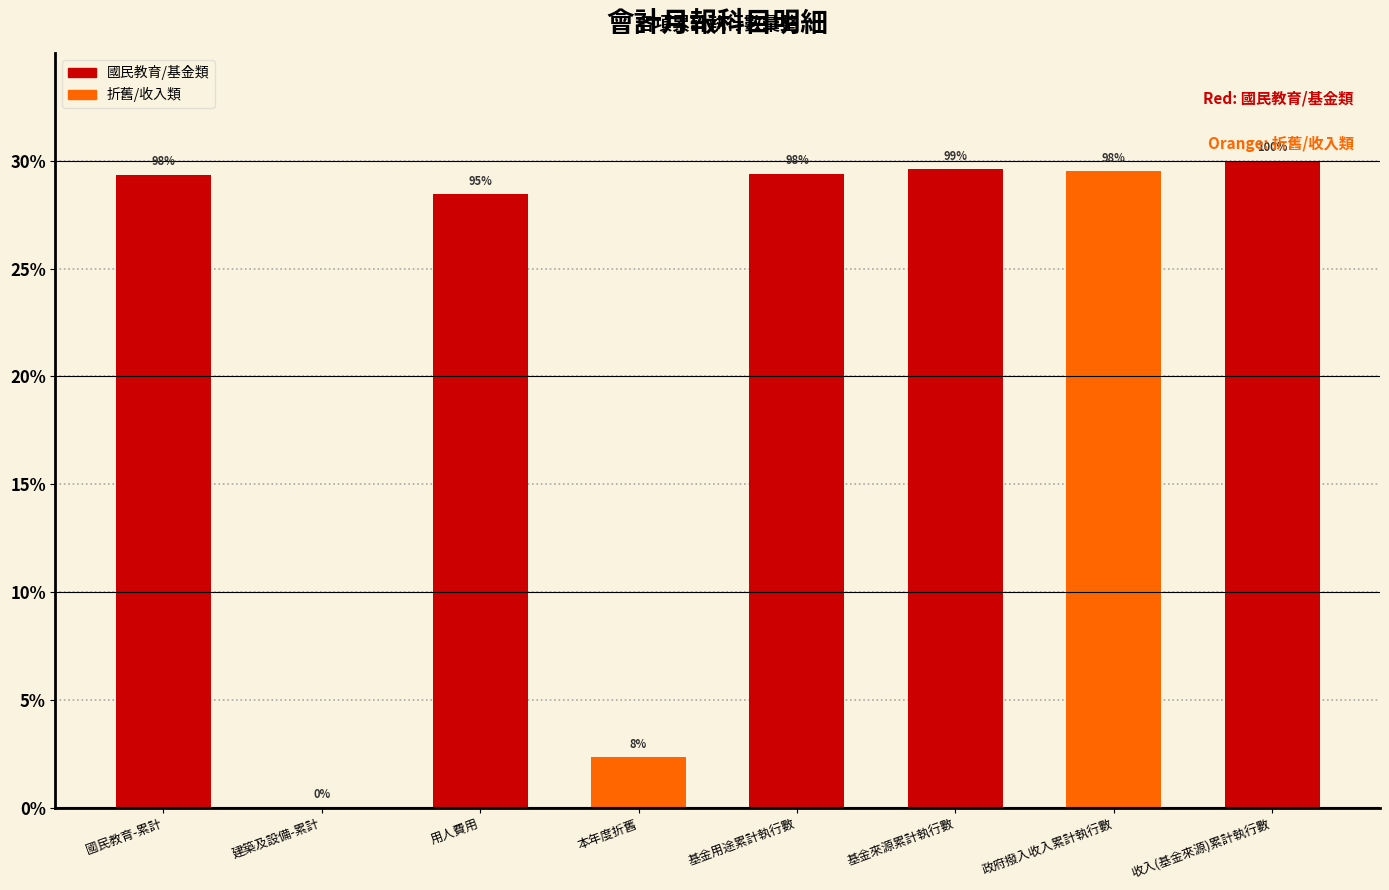

What is the average value?

22.3